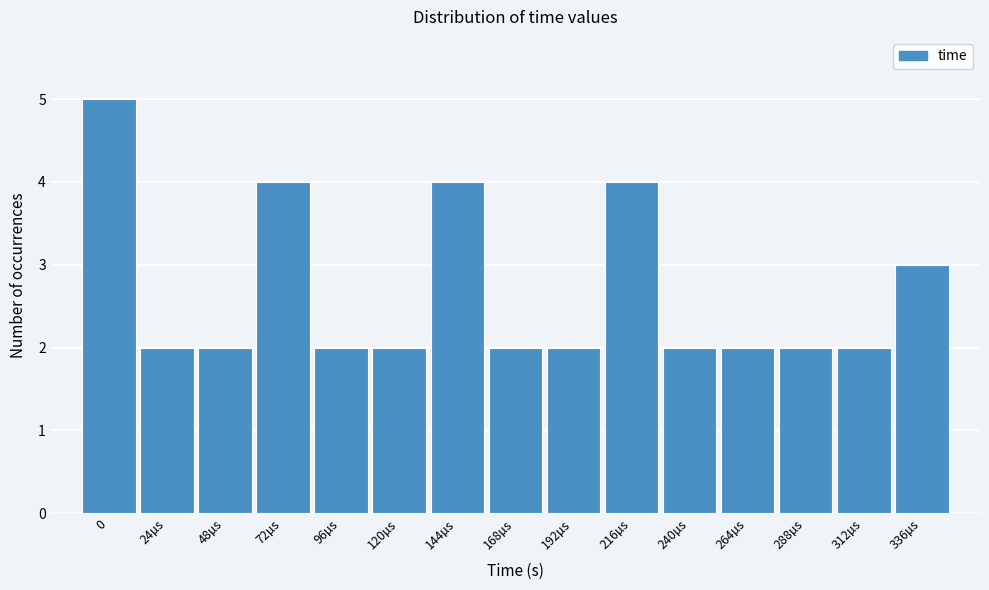

Reading left to right, extract all data points from this chart.

5	2	2	4	2	2	4	2	2	4	2	2	2	2	3